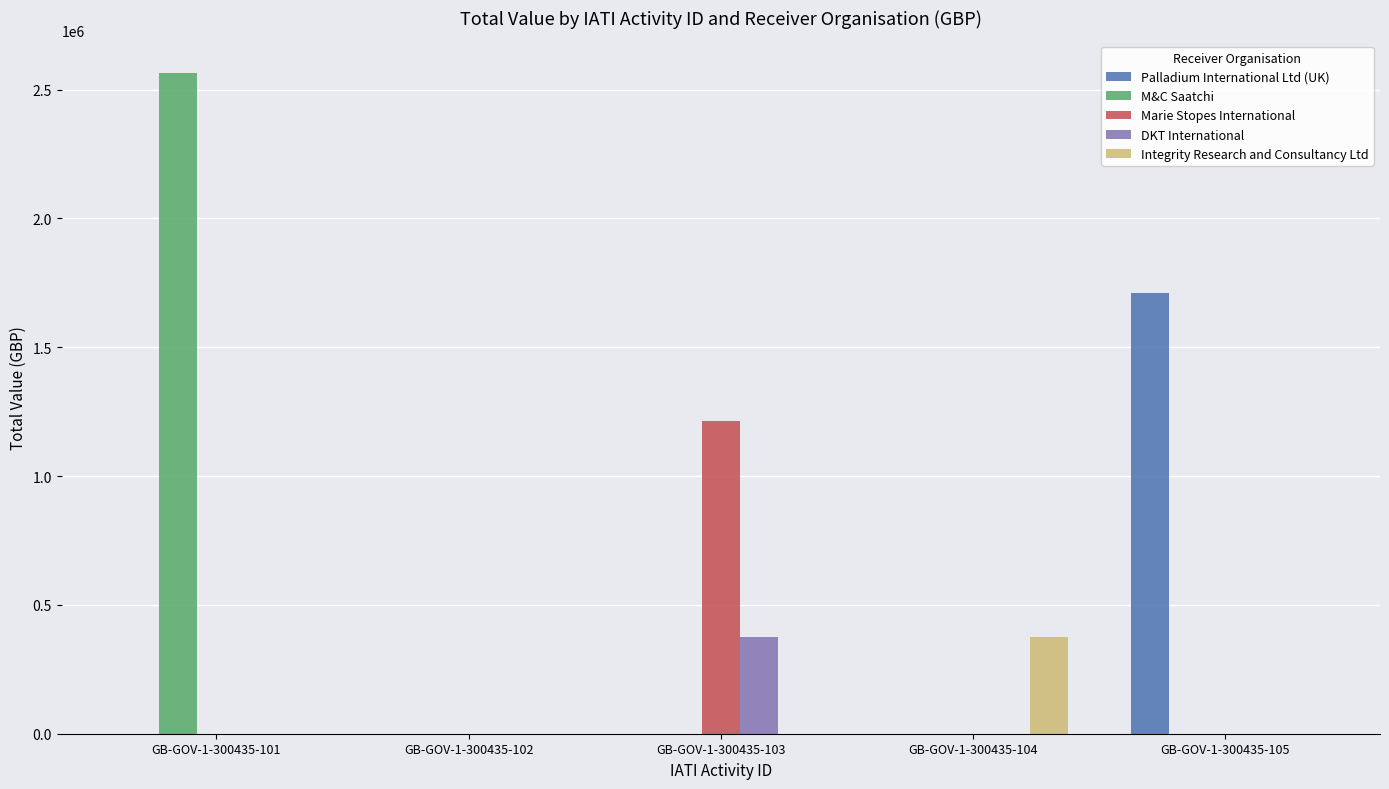

What is the sum of all M&C Saatchi values?

2562658